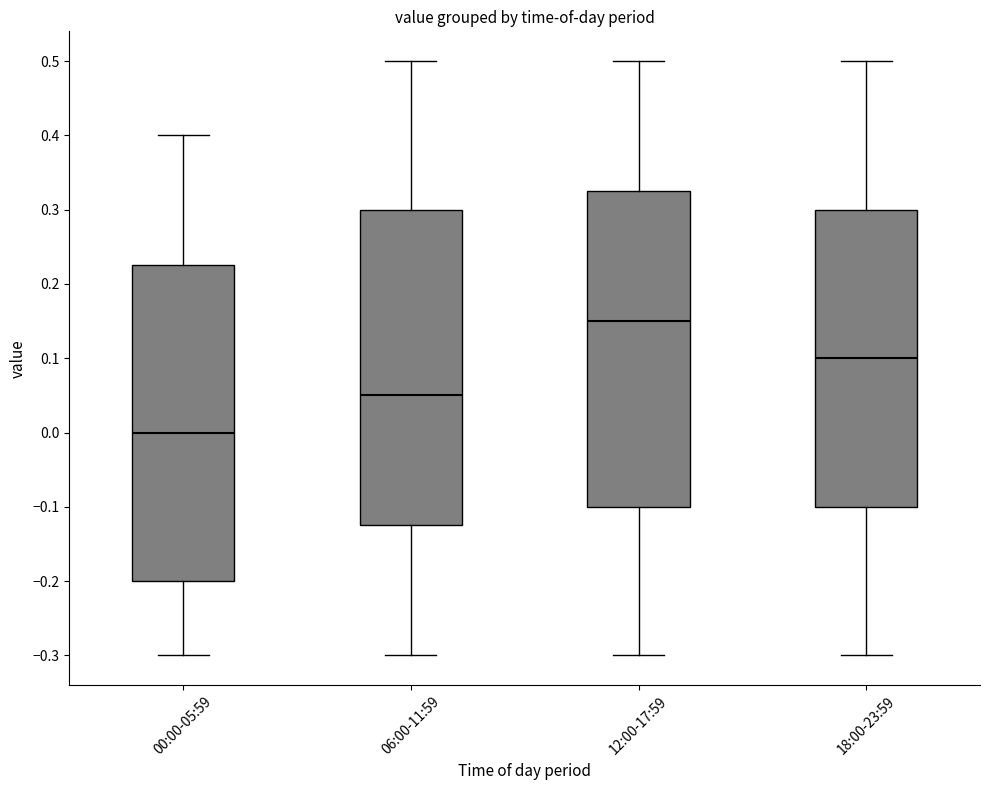

Where does the lower whisker of the box for 00:00-05:59 end on the y-axis? The values are not printed on the chart, so give them approximately, as read against the axis.

-0.30